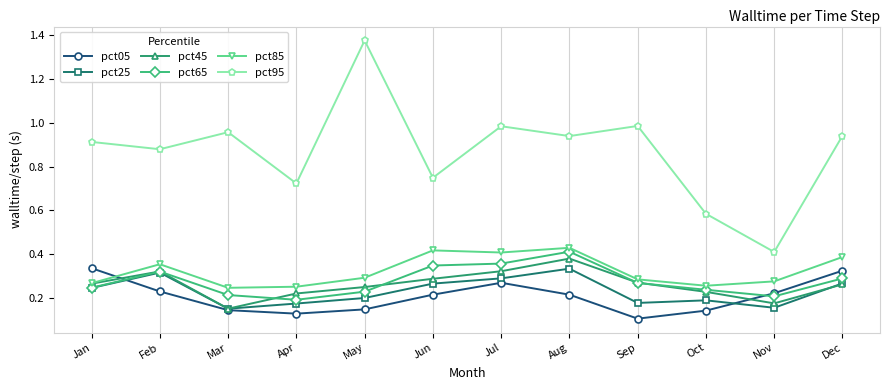

At how many categories does at least one series exceed 0?

12